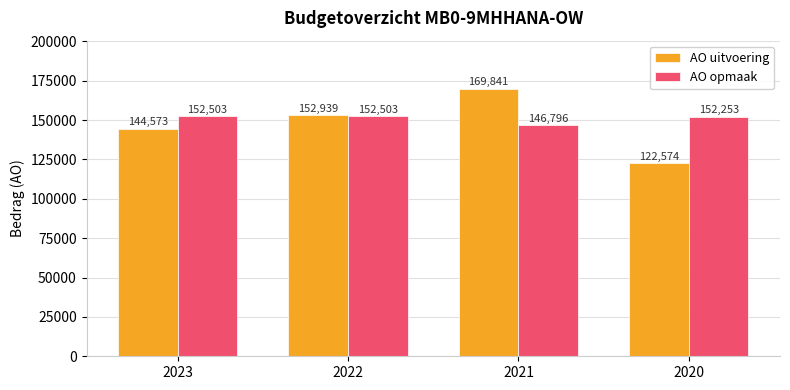

What is the value of the AO uitvoering bar at the 2nd from the left?

152939